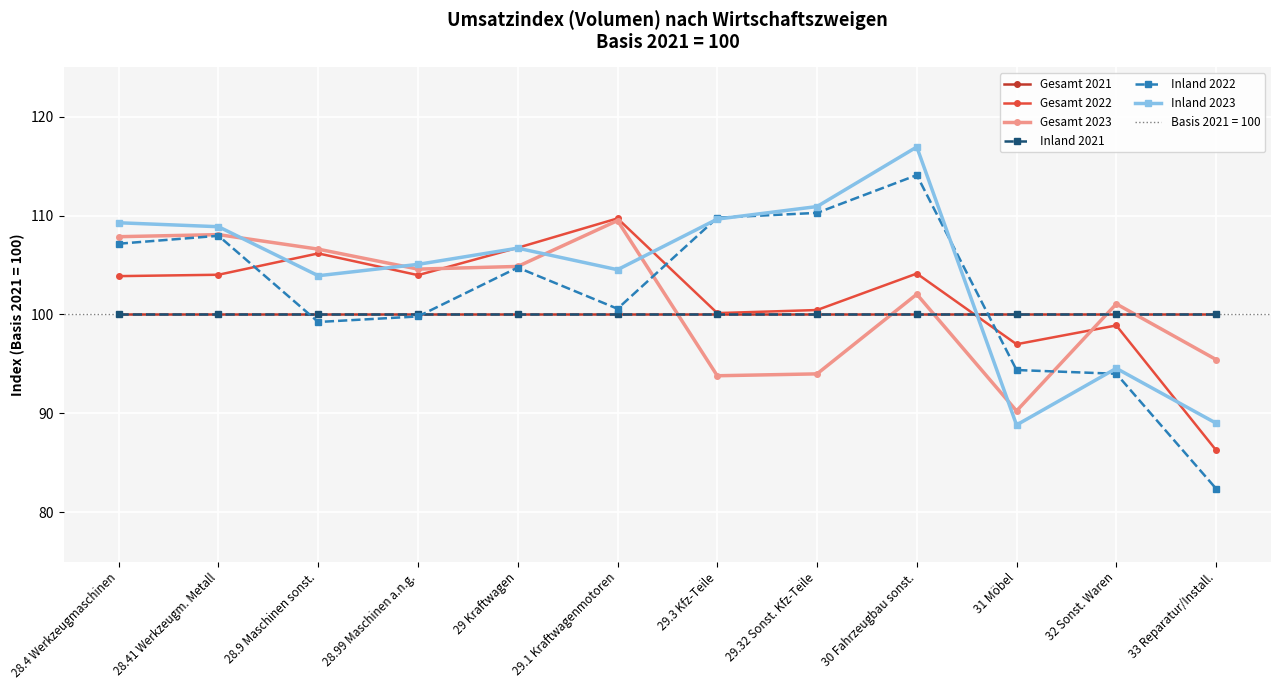

What is the difference between the Gesamt 2023 values at 33 Reparatur/Install. and 29 Kraftwagen?

9.4